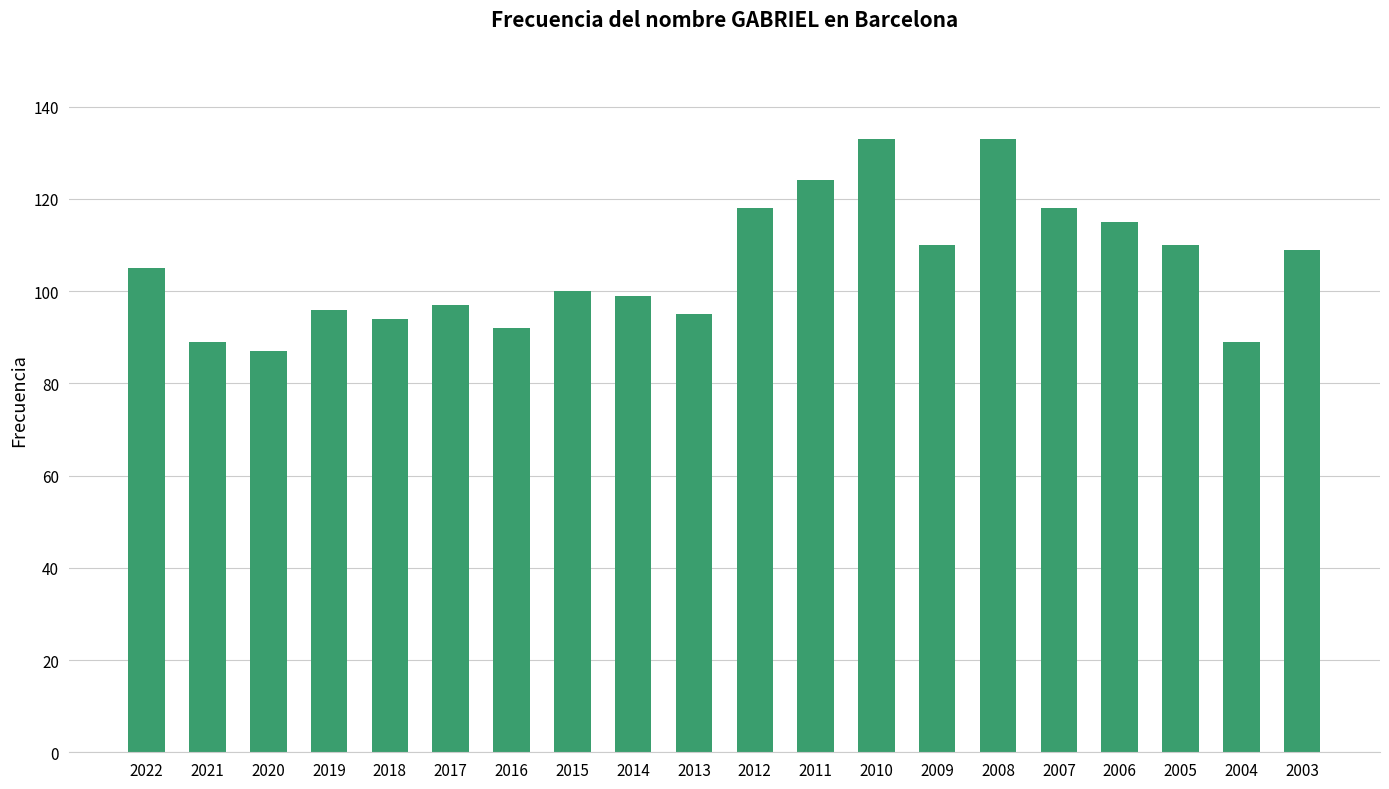

Reading right to left, transcribe all the data shown in this chart.

2003=109	2004=89	2005=110	2006=115	2007=118	2008=133	2009=110	2010=133	2011=124	2012=118	2013=95	2014=99	2015=100	2016=92	2017=97	2018=94	2019=96	2020=87	2021=89	2022=105